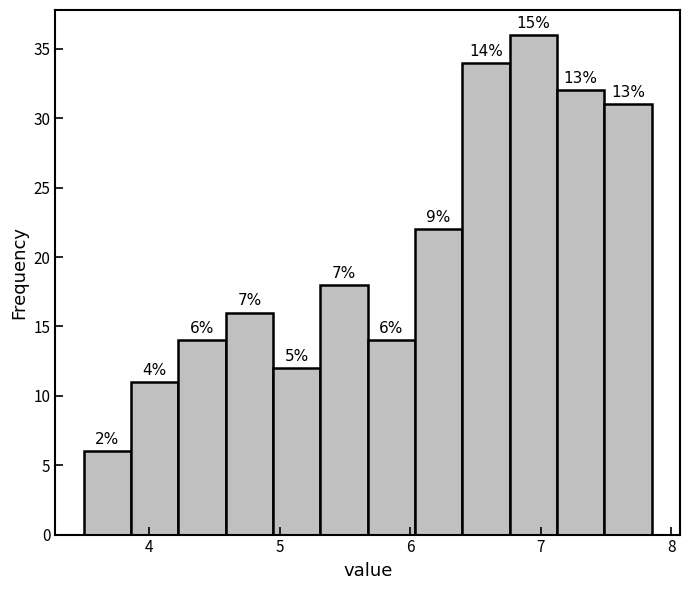

Around what value on the x-axis is the tallest bar? Give the approximate position of its centre, as read against the axis.

6.9